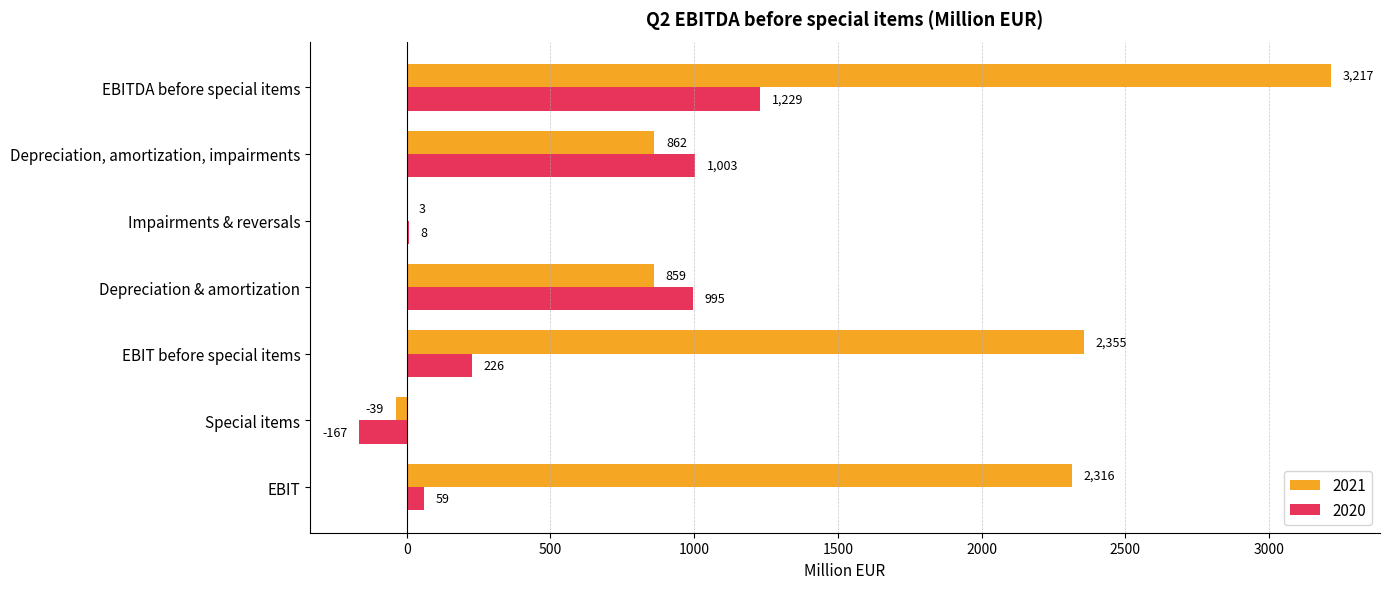

What is the approximate value of 2021 at EBITDA before special items?

3217